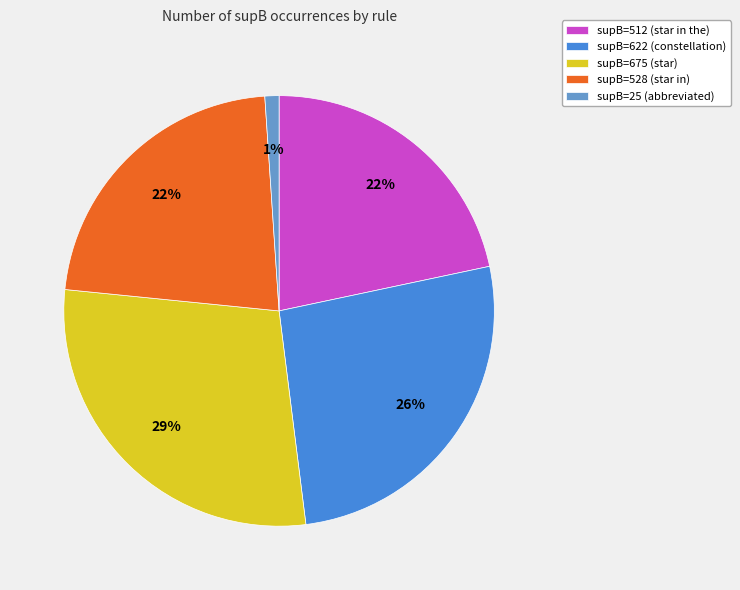

To the nearest percent, what percentage of the pie is supB=528 (star in)?

22%